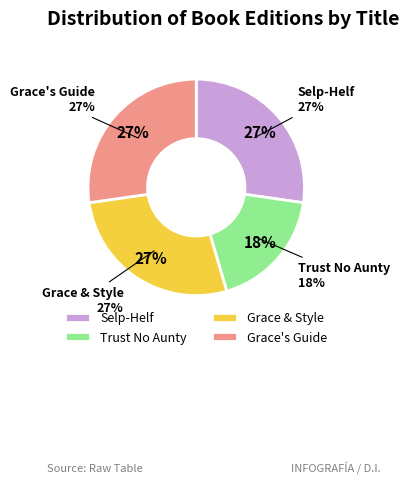

Does Grace's Guide represent more than half of the total?

No